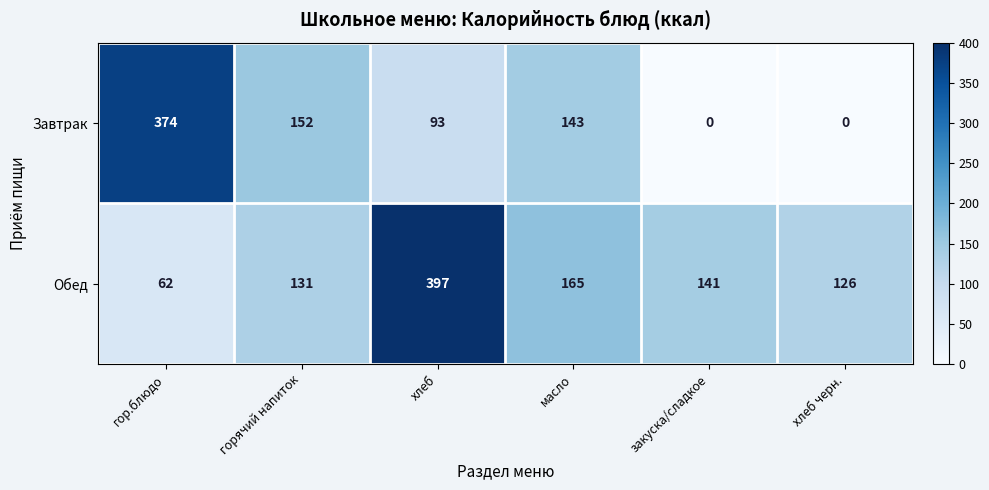

Rank the series at закуска/сладкое from lowest to highest value.

Завтрак, Обед